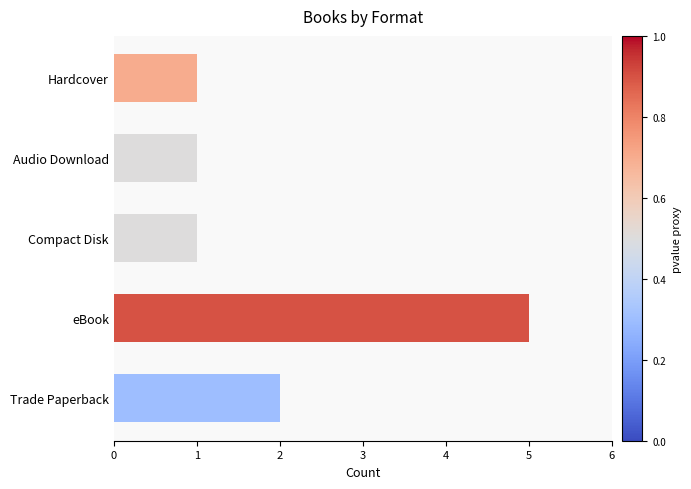

What is the sum of the values at Trade Paperback and Hardcover?

3